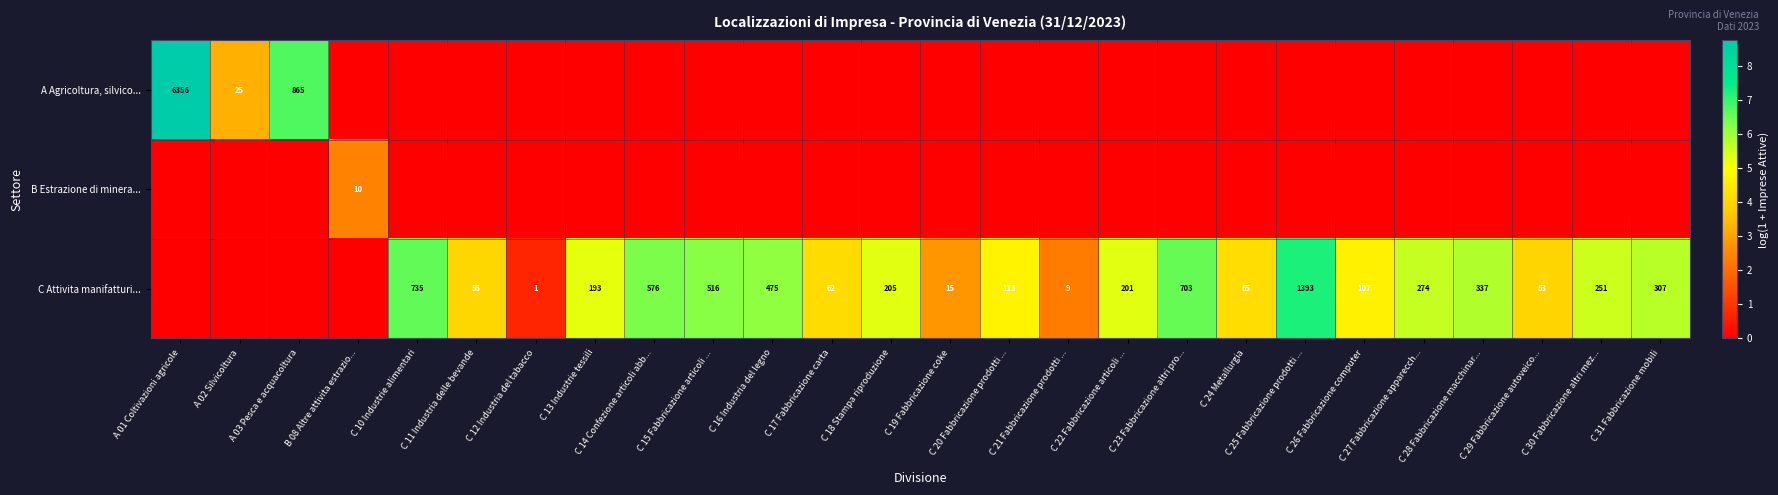

How many positive values does the C Attivita manifatturi... series have?

22